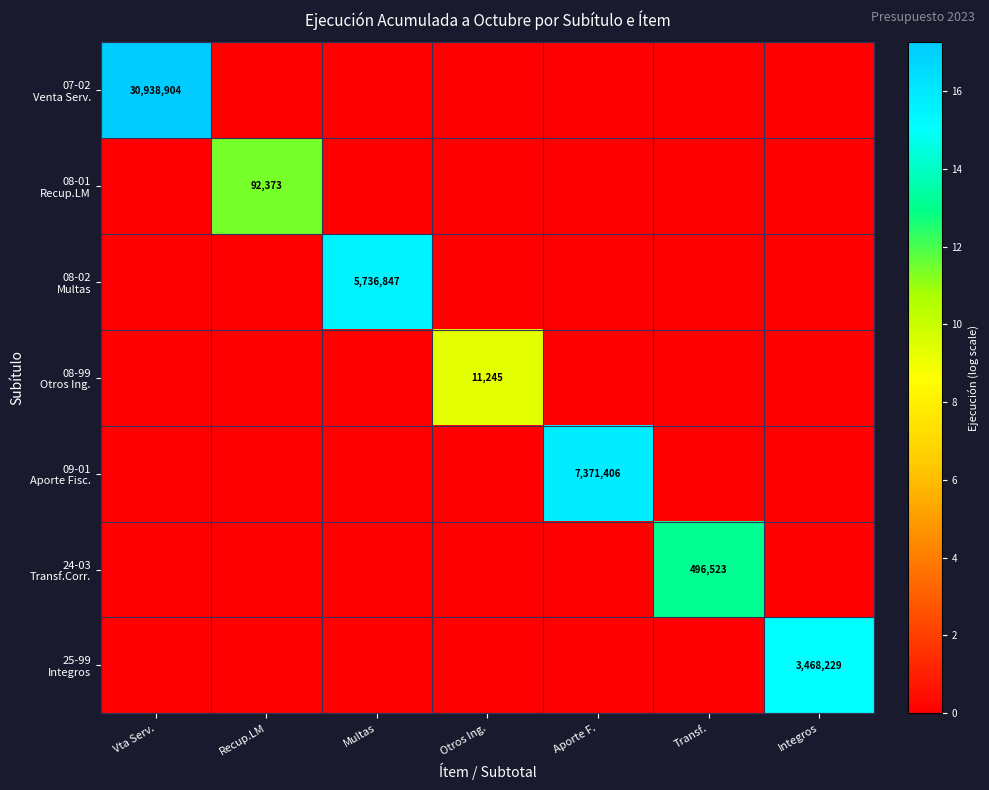

Which series has the widest spread of values?

07-02 Venta Serv.